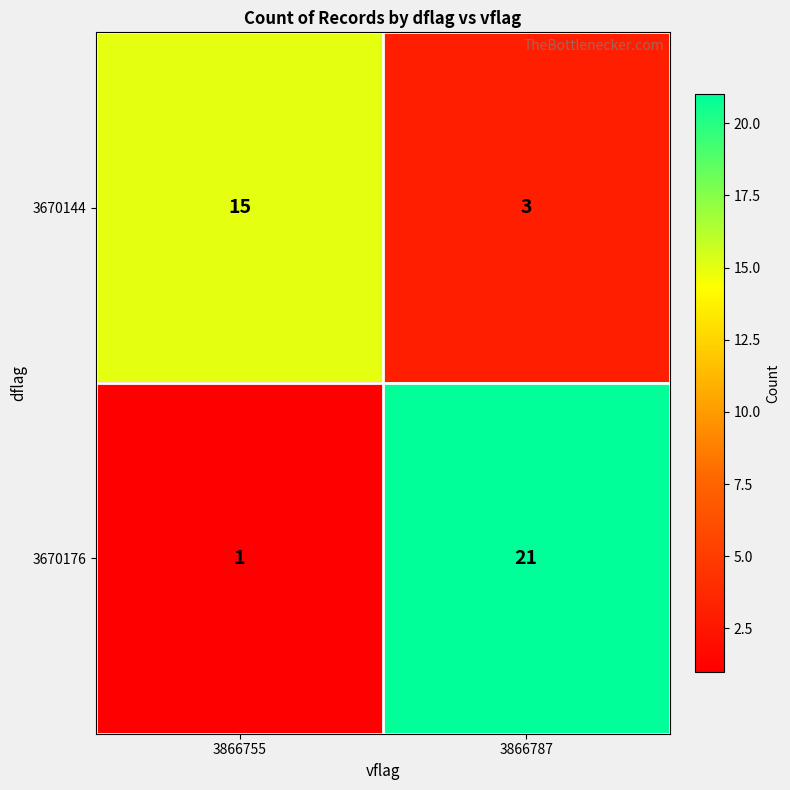

Which label corresponds to the largest value in the chart?

3866787